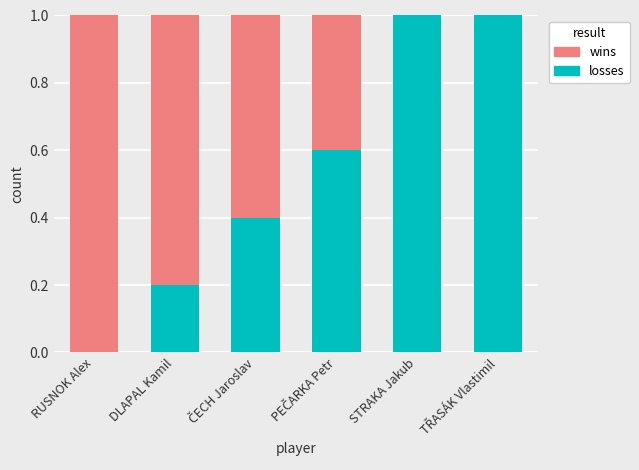

What is the highest value of the losses series?

1.0